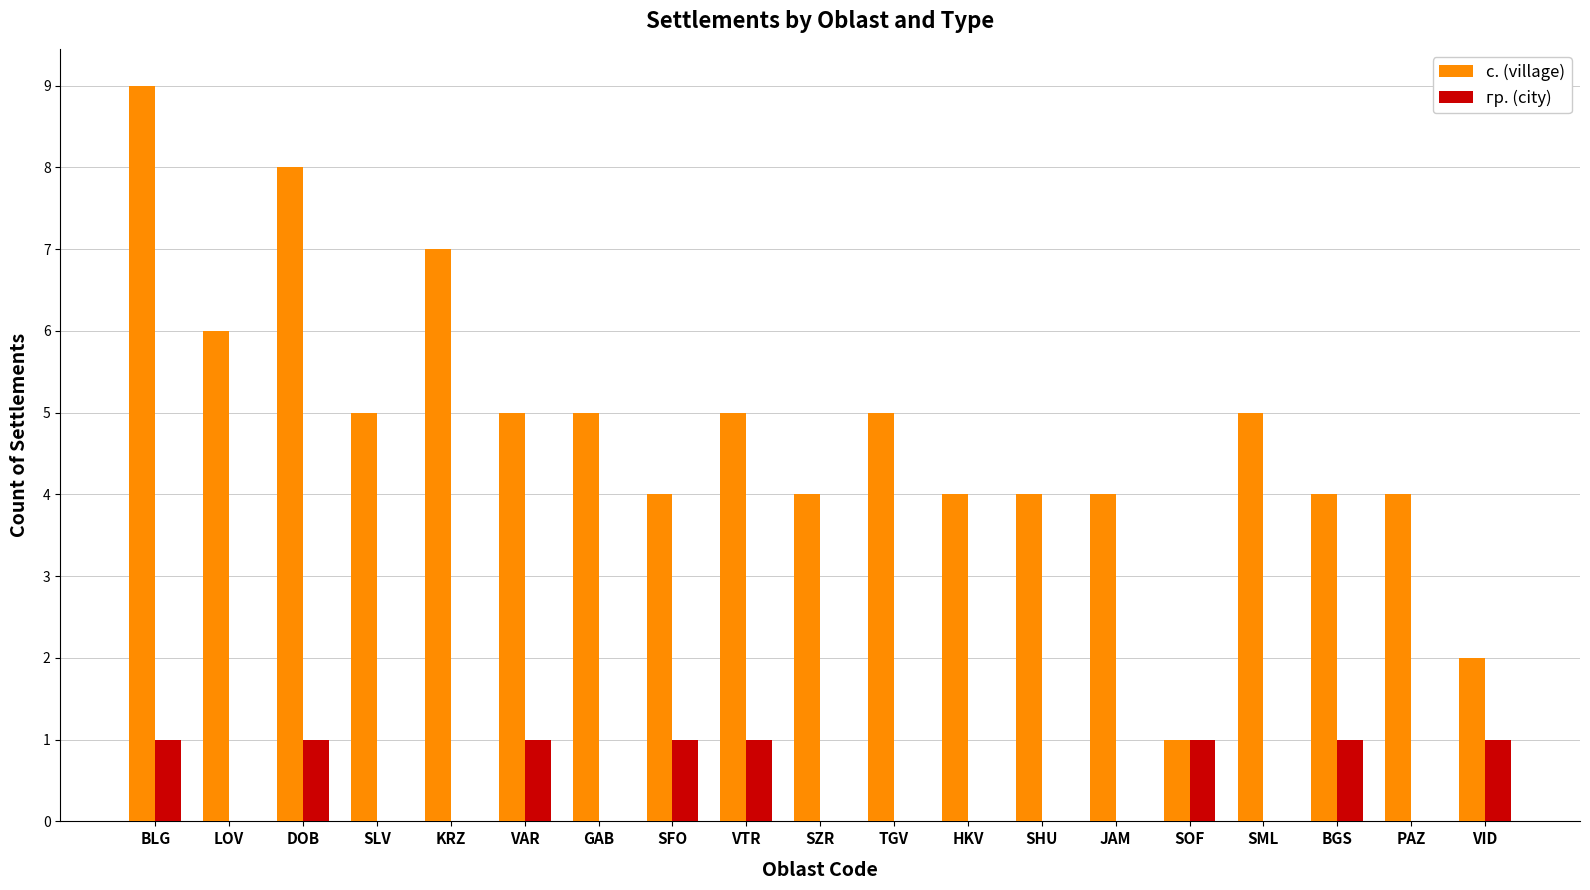

Is it true that с. (village) equals 4 at SZR?

True